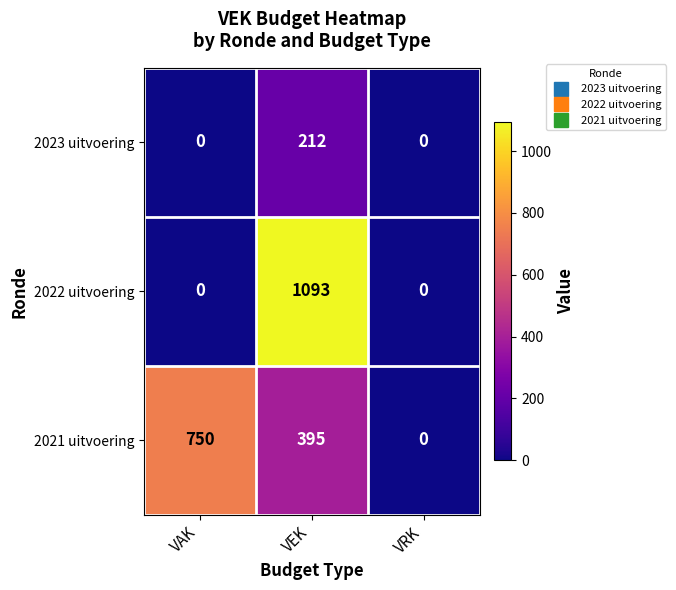

What is the sum of all 2021 uitvoering values?

1145